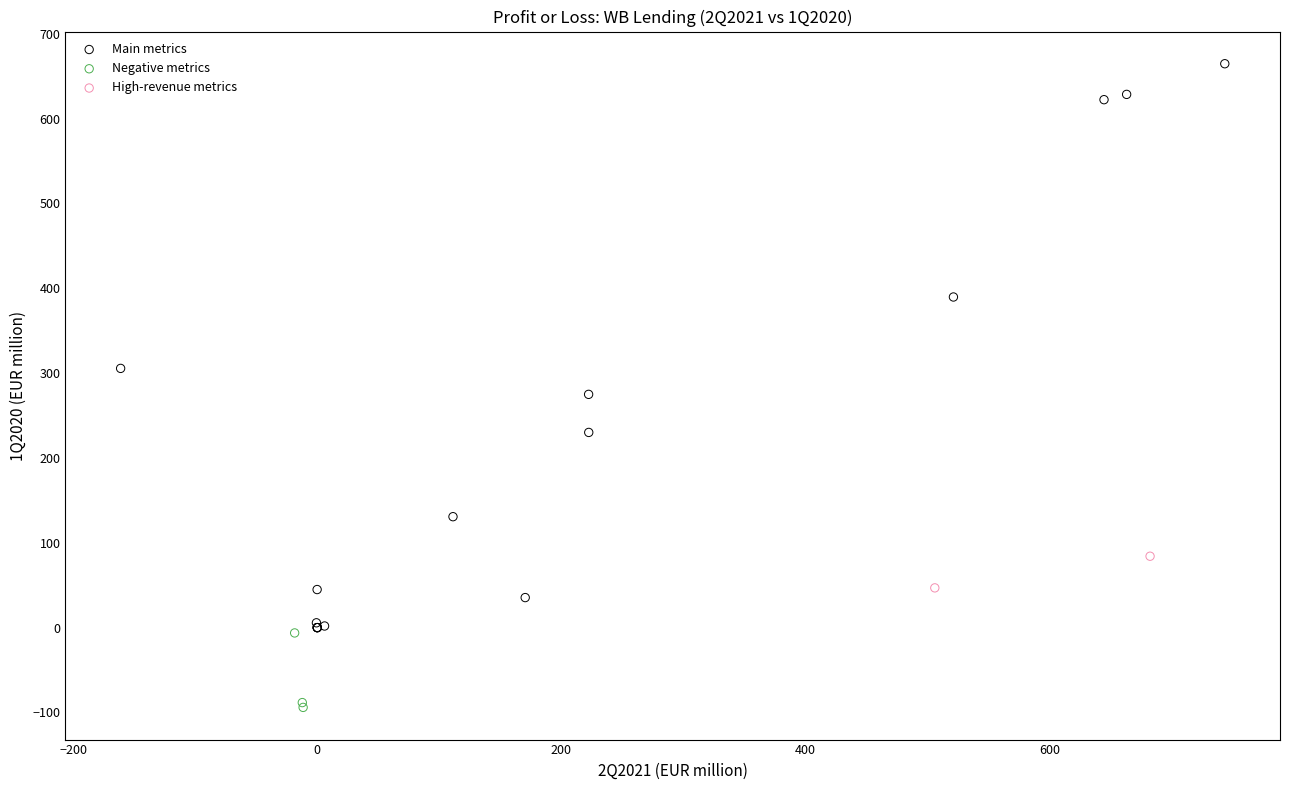

Which series has the widest spread of Y values?

Main metrics